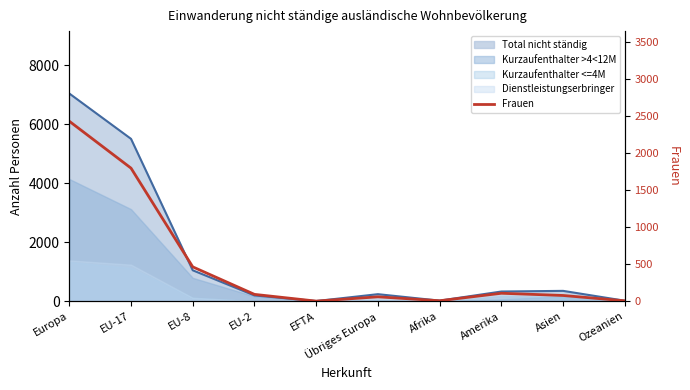

What is the sum of all values?

5063